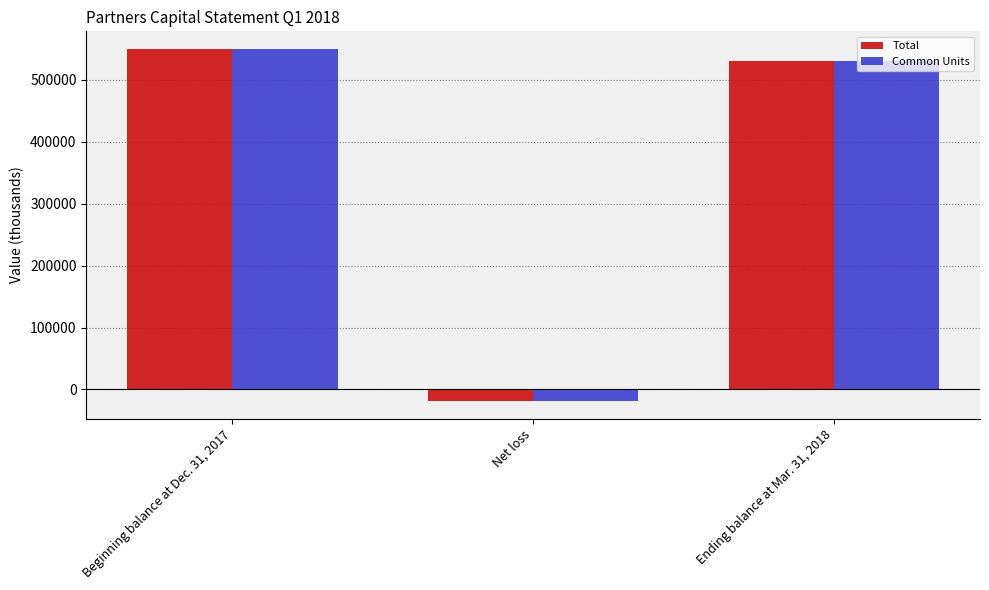

How many bars are there in total?

6